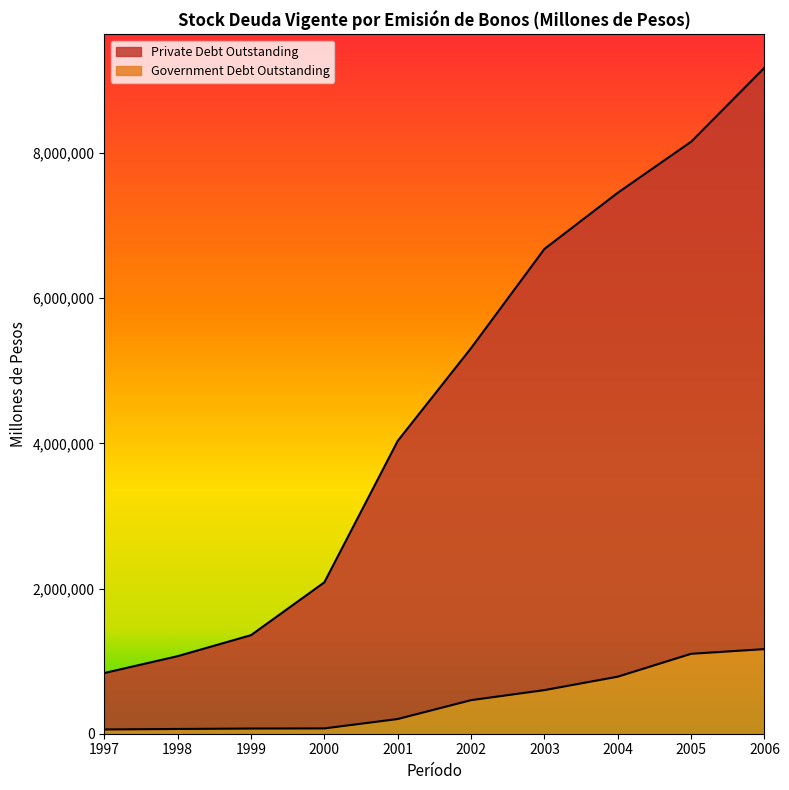

How many data points does each series have?

10